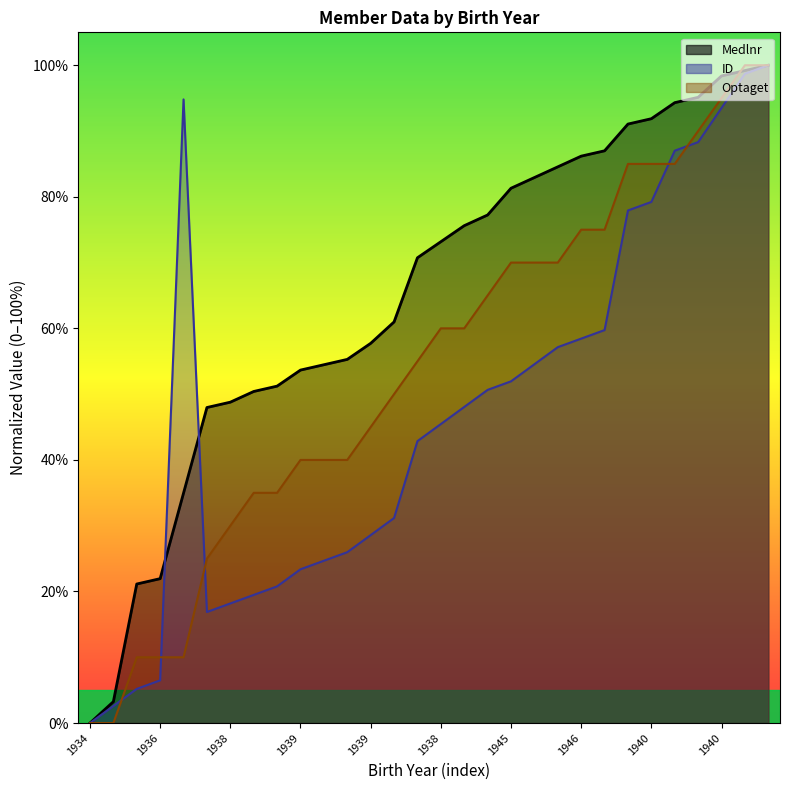

After their last crossing, which series has the higher values: Medlnr or ID?

Medlnr